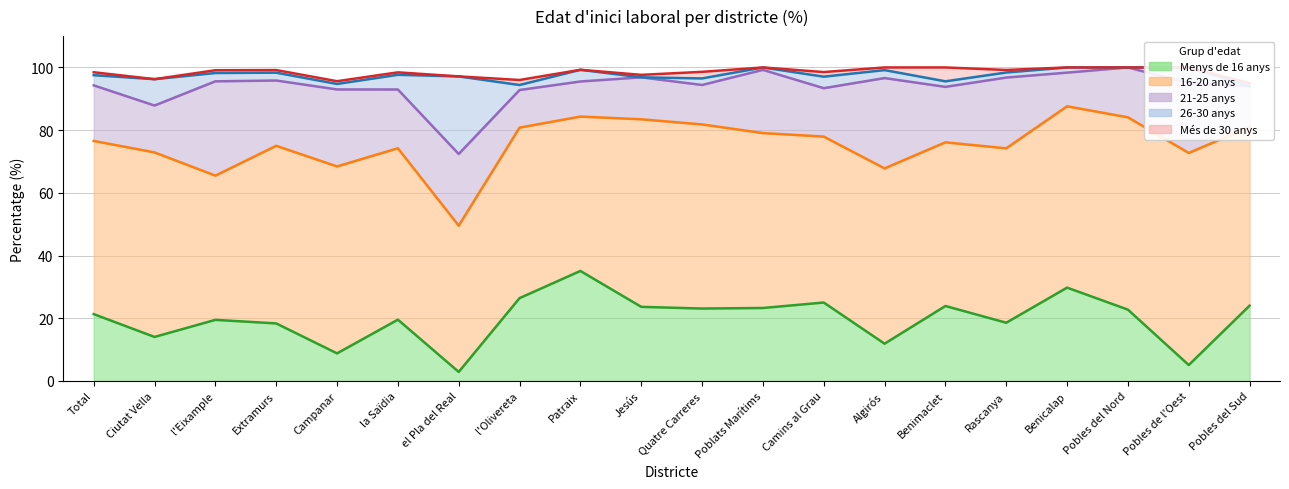

At which category does Més de 30 anys reach its first local valley?

Ciutat Vella